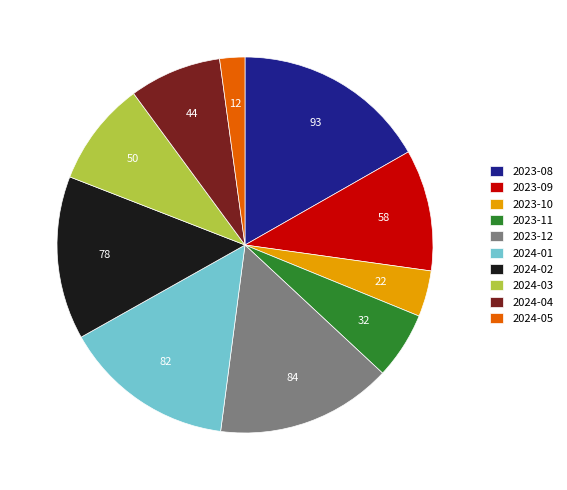

True or false: 2024-01 accounts for 4% of the total.

False